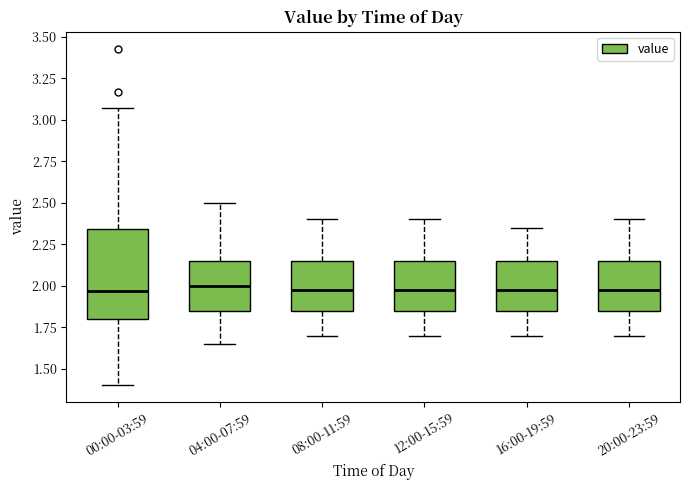

Reading left to right, read every box against the y-axis: the position of its median line, the range the box covers, and the ends of its whiskers. The values are not printed on the chart, so give them approximately, as read against the axis.

00:00-03:59: median 1.95, box 1.80 to 2.35, whiskers 1.40 to 3.05
04:00-07:59: median 2.00, box 1.85 to 2.15, whiskers 1.65 to 2.50
08:00-11:59: median 2.00, box 1.85 to 2.15, whiskers 1.70 to 2.40
12:00-15:59: median 2.00, box 1.85 to 2.15, whiskers 1.70 to 2.40
16:00-19:59: median 2.00, box 1.85 to 2.15, whiskers 1.70 to 2.35
20:00-23:59: median 2.00, box 1.85 to 2.15, whiskers 1.70 to 2.40